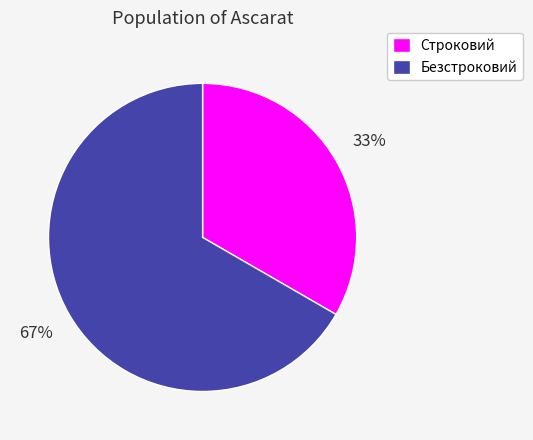

To the nearest percent, what is the average slice percentage?

50%